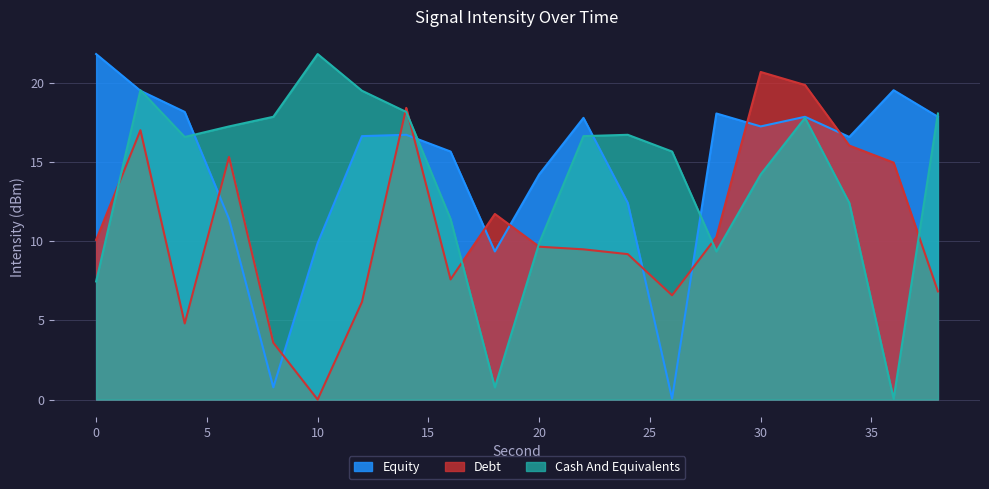

How many times do Debt and Equity cross each other?

10